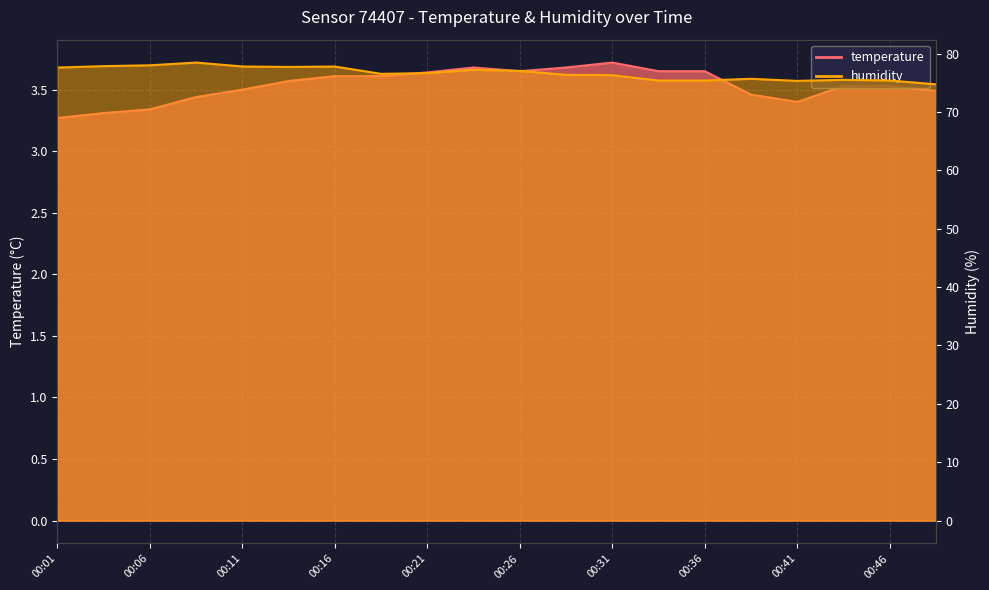

Where is temperature nearest to the value 3?

00:01